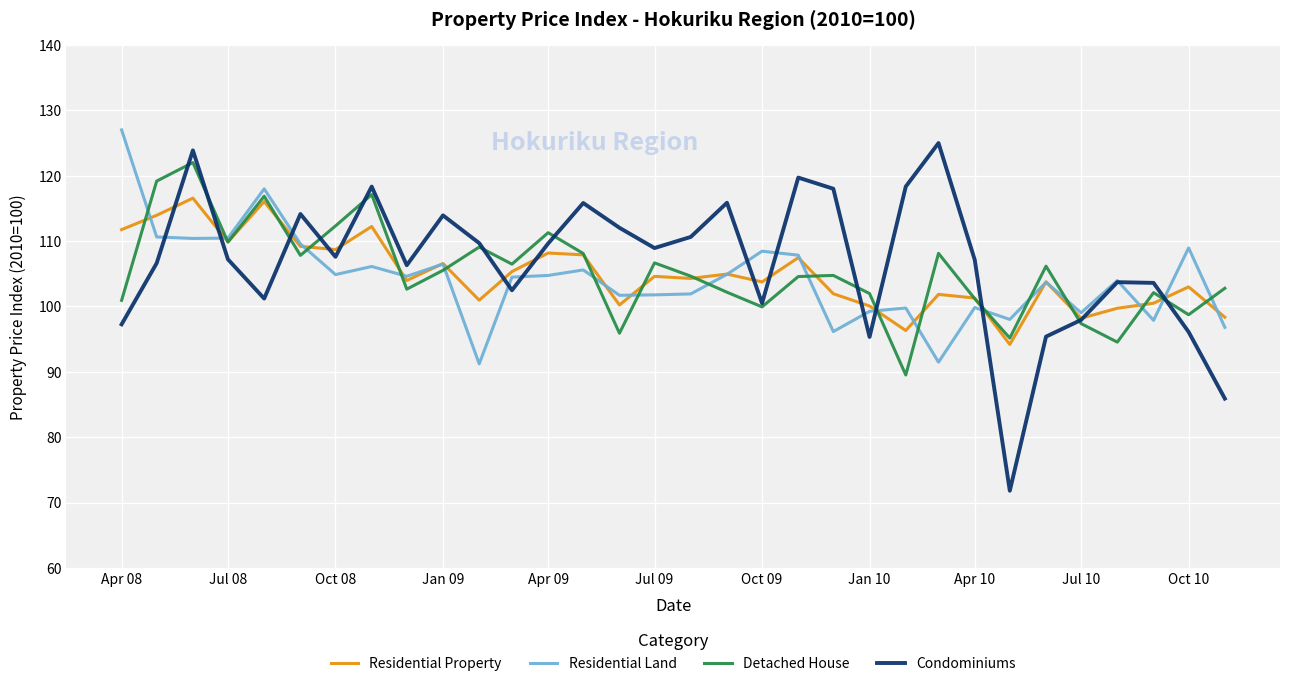

What is the maximum value for Detached House?

122.0